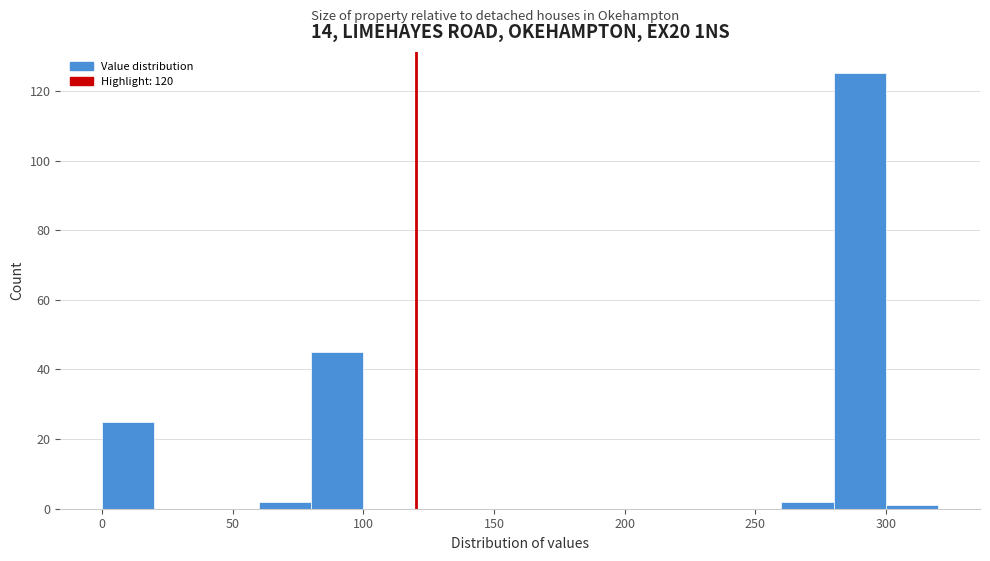

Reading left to right, transcribe this chart: for each bar, give the range it covers on the x-axis and its height. The values are not printed on the chart, so give them approximately, as read against the axis.

0 to 20: 26
20 to 40: 0
40 to 60: 0
60 to 80: 2
80 to 100: 46
100 to 120: 0
120 to 140: 0
140 to 160: 0
160 to 180: 0
180 to 200: 0
200 to 220: 0
220 to 240: 0
240 to 260: 0
260 to 280: 2
280 to 300: 126
300 to 320: under 2